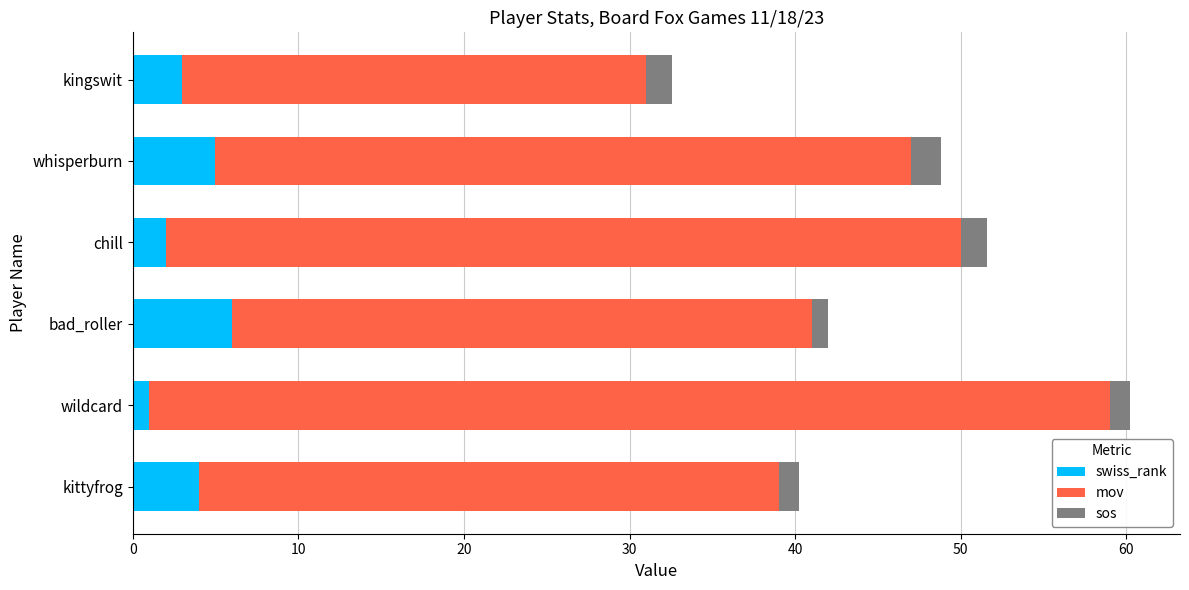

The swiss_rank series shows 2.0 at chill. True or false?

True